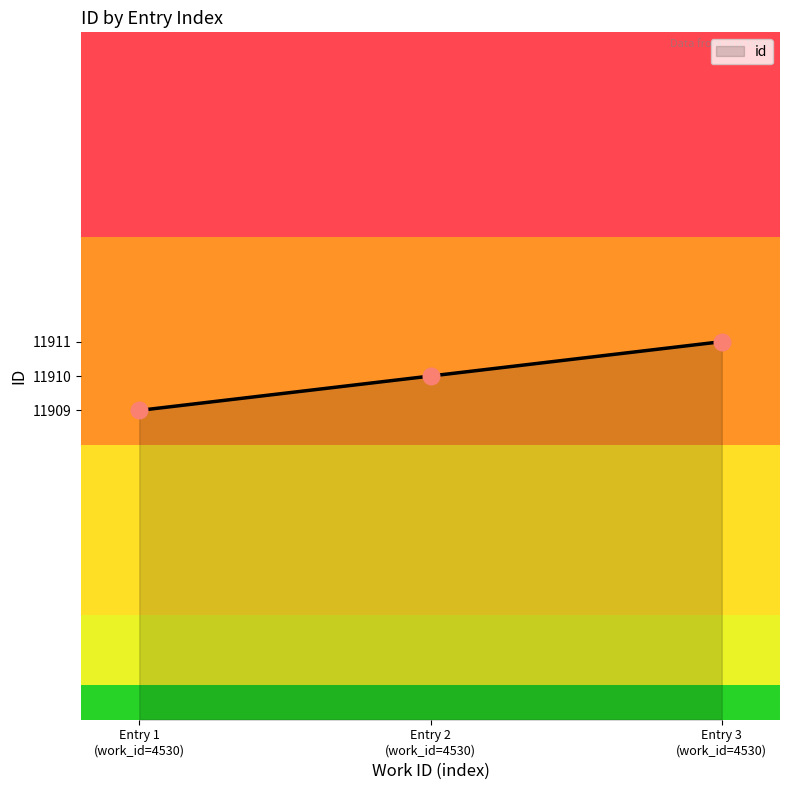

What is the ratio of the value at Entry 2 (work_id=4530) to the value at Entry 1 (work_id=4530)?

1.0